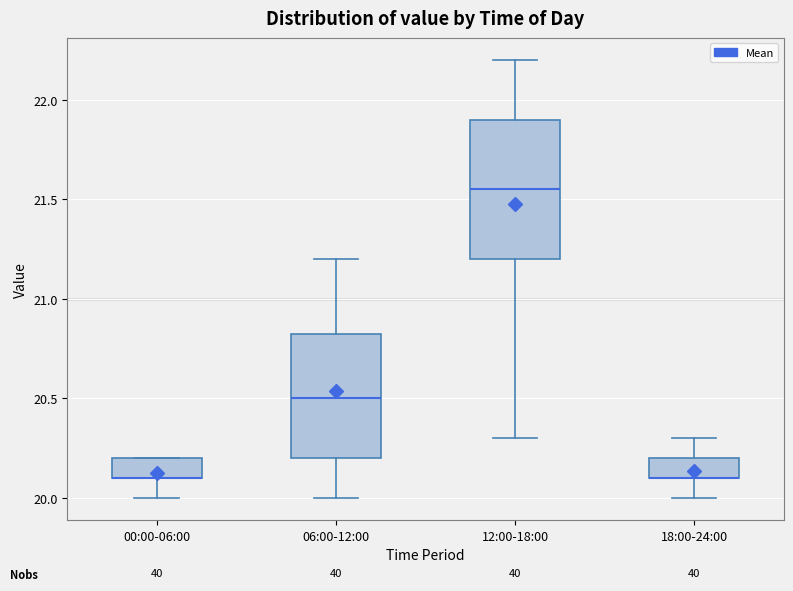

Reading left to right, read every box against the y-axis: the position of its median line, the range the box covers, and the ends of its whiskers. The values are not printed on the chart, so give them approximately, as read against the axis.

00:00-06:00: median 20.10 (drawn on the box's lower edge), box 20.10 to 20.20, whiskers 20.00 to 20.20
06:00-12:00: median 20.50, box 20.20 to 20.85, whiskers 20.00 to 21.20
12:00-18:00: median 21.55, box 21.20 to 21.90, whiskers 20.30 to 22.20
18:00-24:00: median 20.10 (drawn on the box's lower edge), box 20.10 to 20.20, whiskers 20.00 to 20.30